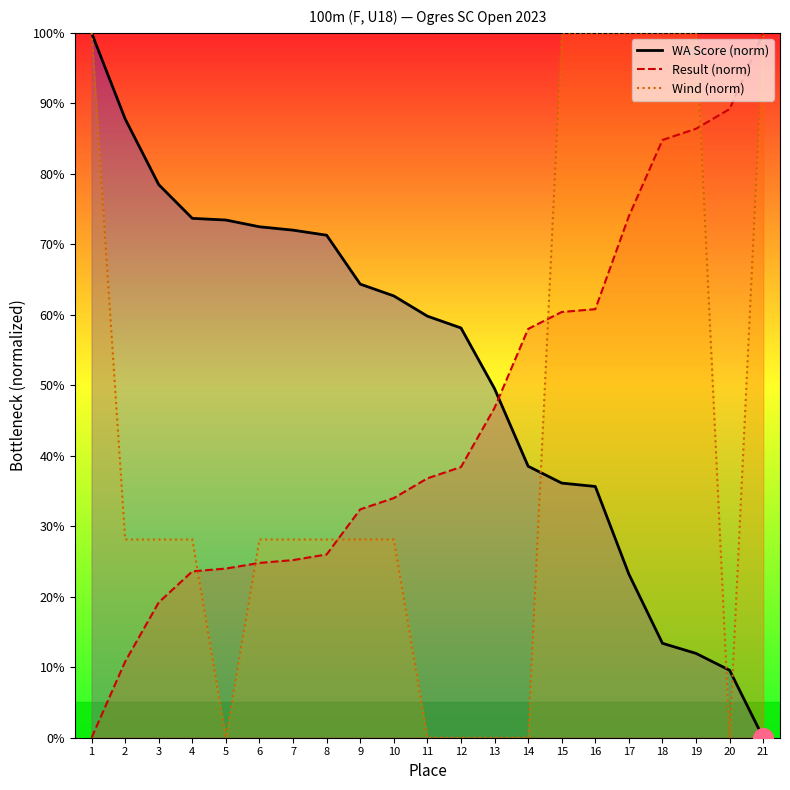

Is the value of WA Score (norm) at 16 greater than the value of Result (norm) at 4?

Yes